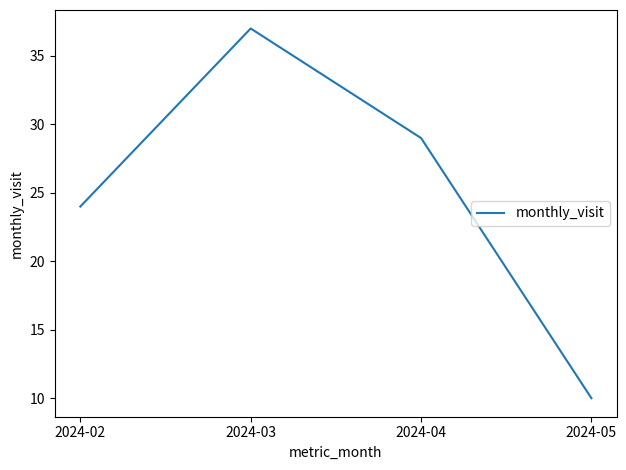

What is the ratio of the value at 2024-02 to the value at 2024-04?

0.8